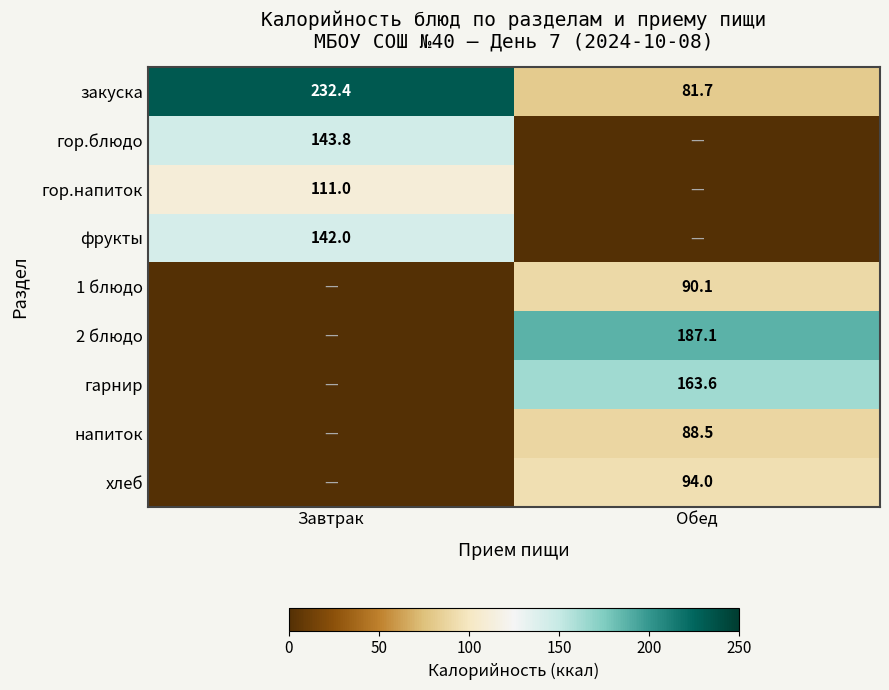

Is it true that гор.блюдо equals 236.2 at Завтрак?

False